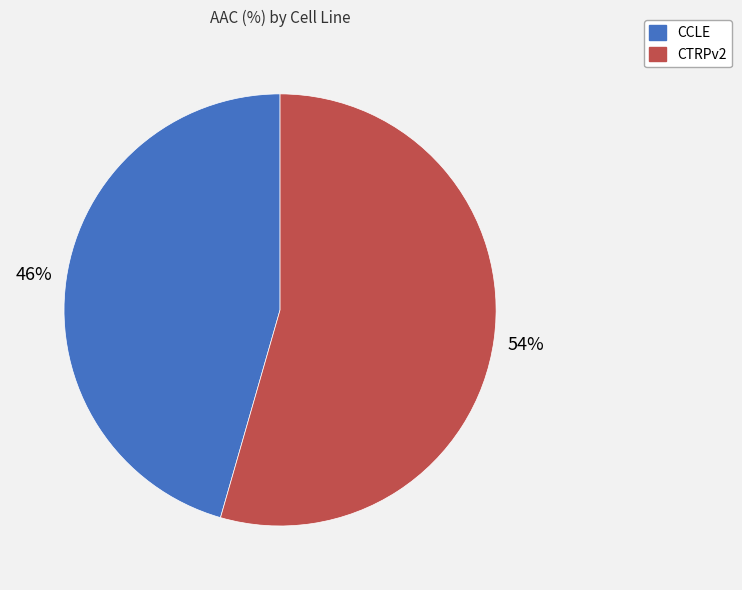

Rank the categories by value from lowest to highest.

CCLE, CTRPv2